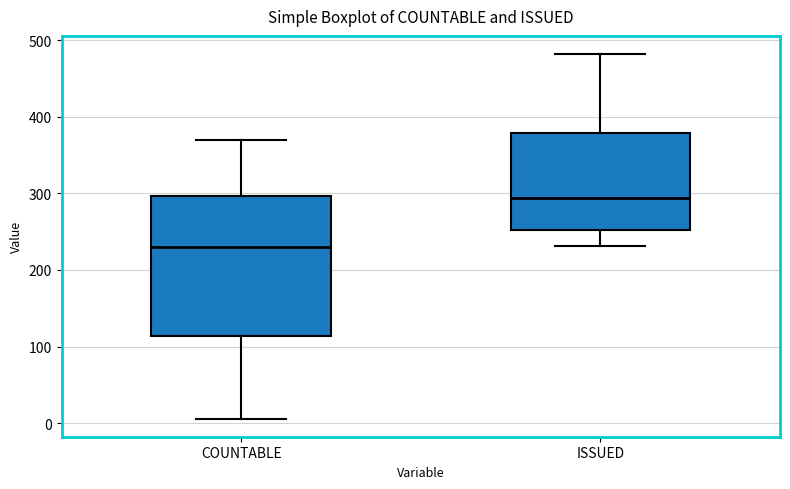

Which box is the tallest, from its lower edge to its upper edge?

COUNTABLE